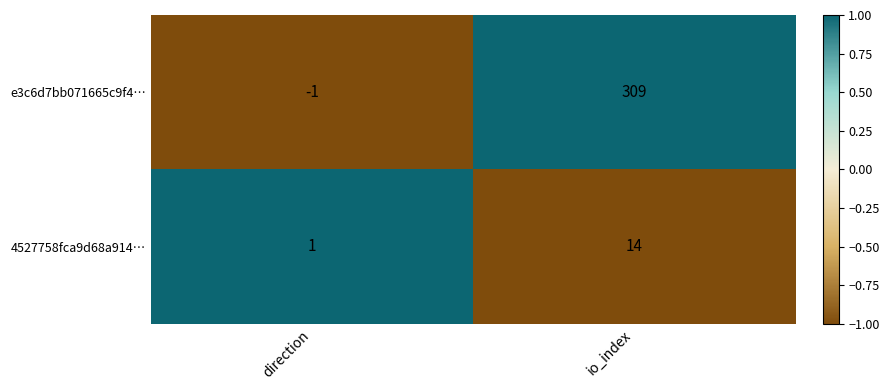

What is the difference between the maximum and minimum values in the e3c6d7bb071665c9f4… series?

310